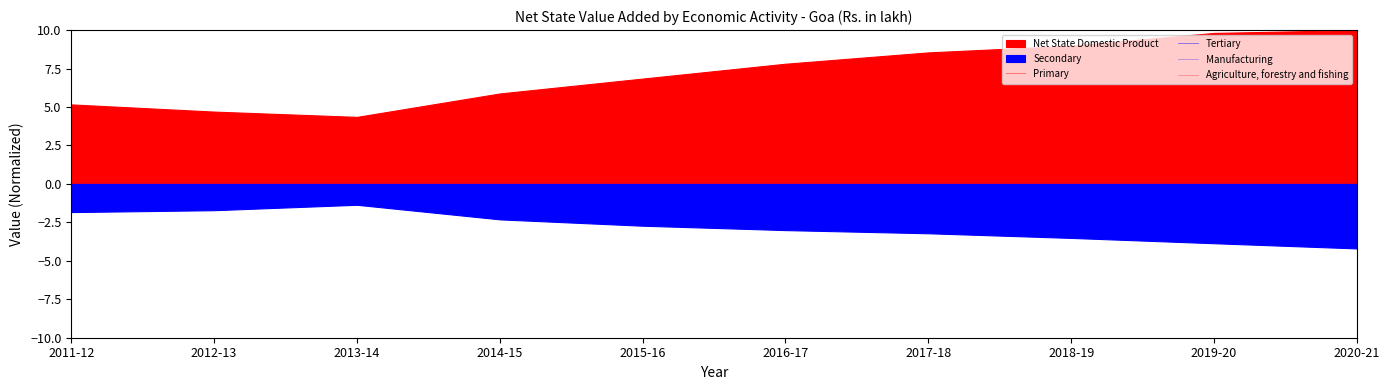

What is the difference between the Agriculture, forestry and fishing values at 2014-15 and 2015-16?

0.1